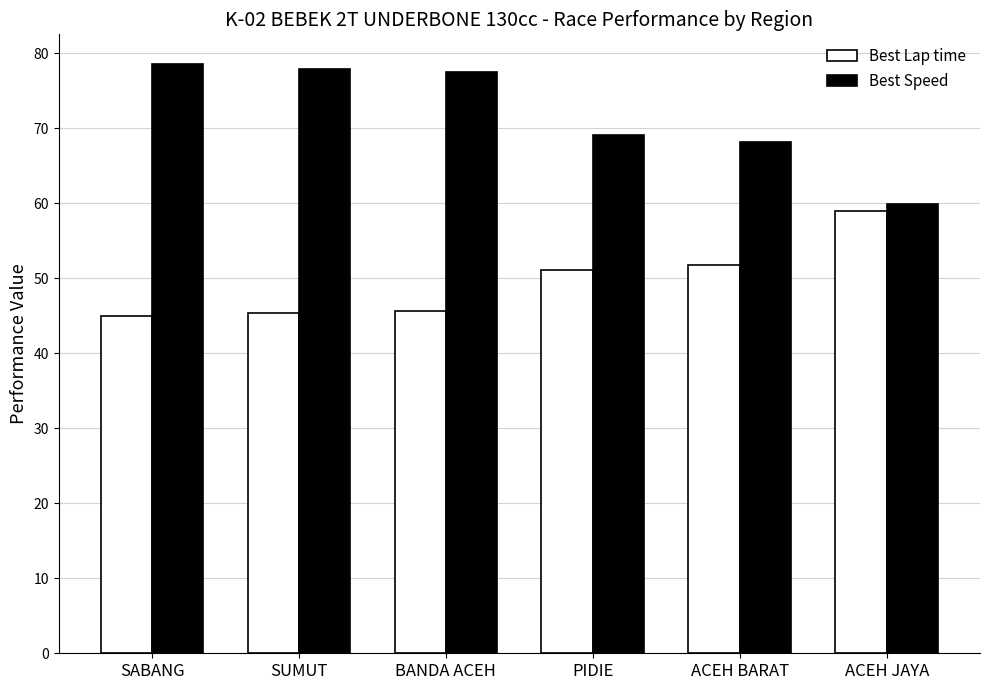

List the series in order of their overall mean, highest first.

Best Speed, Best Lap time